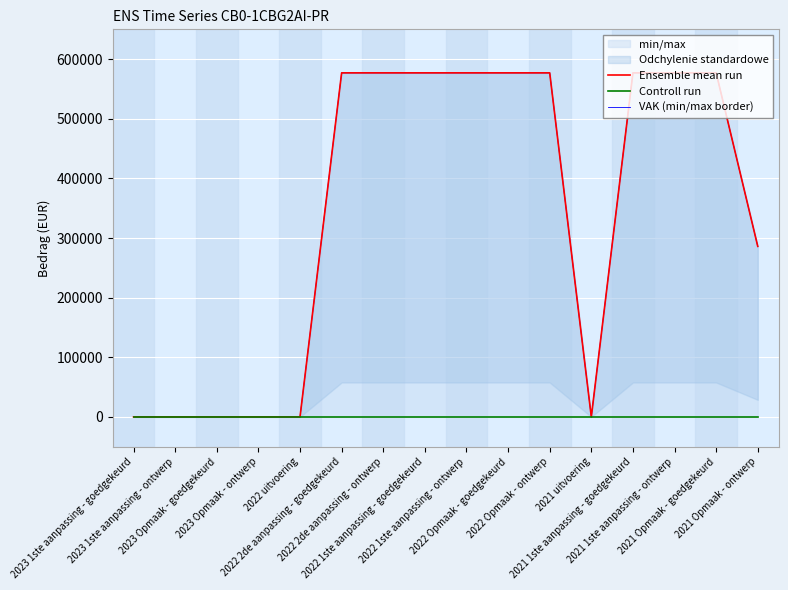

Which category has the highest value in the Ensemble mean run series?

2022 2de aanpassing - goedgekeurd